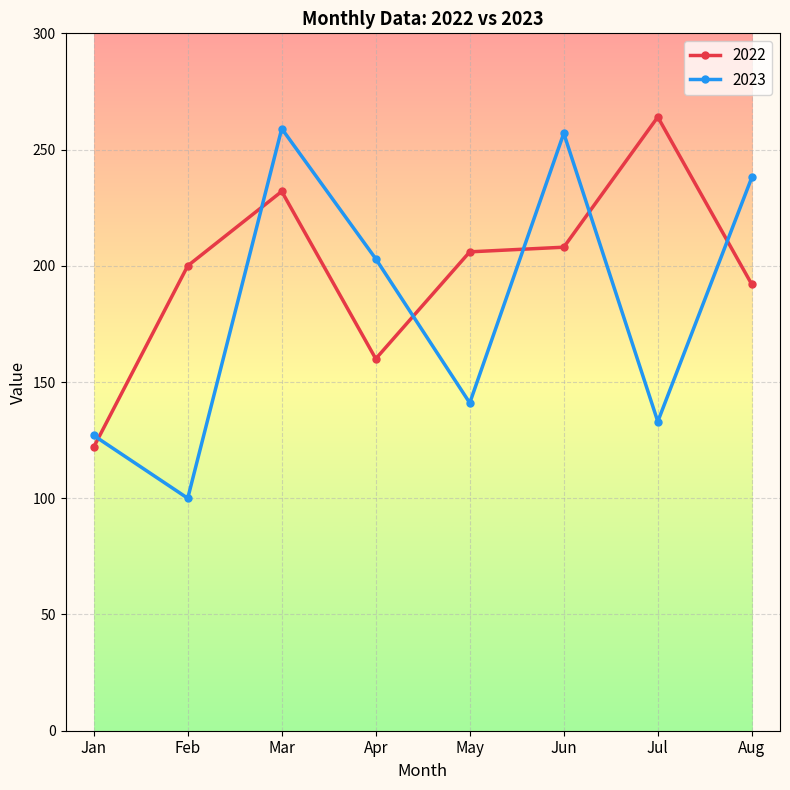

Rank the series by their average value, from lowest to highest.

2023, 2022